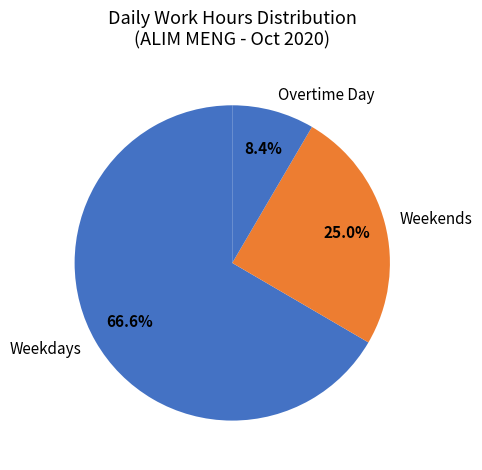

What portion of the pie excludes Weekends?

75.0%